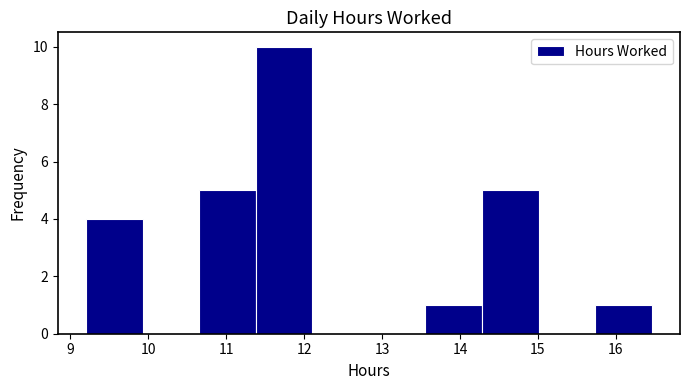

Reading left to right, transcribe this chart: for each bar, give the range it covers on the x-axis and its height. Neither the bar edges nor the heights are printed on the chart, so give them approximately, as read against the axes.

9.2 to 9.9: 4
9.9 to 10.7: 0
10.7 to 11.4: 5
11.4 to 12.1: 10
12.1 to 12.8: 0
12.8 to 13.6: 0
13.6 to 14.3: 1
14.3 to 15.0: 5
15.0 to 15.7: 0
15.7 to 16.5: 1